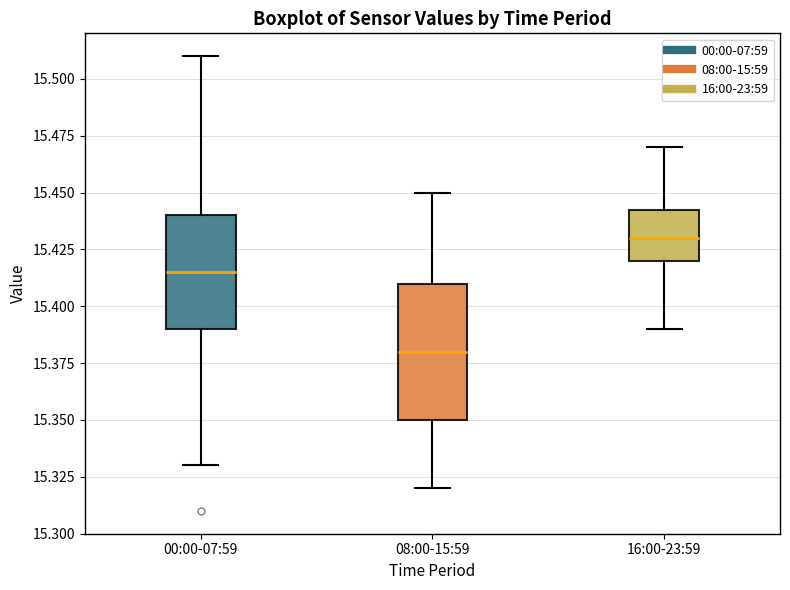

Where does the median line of the box for 00:00-07:59 sit on the y-axis? The values are not printed on the chart, so give them approximately, as read against the axis.

15.415